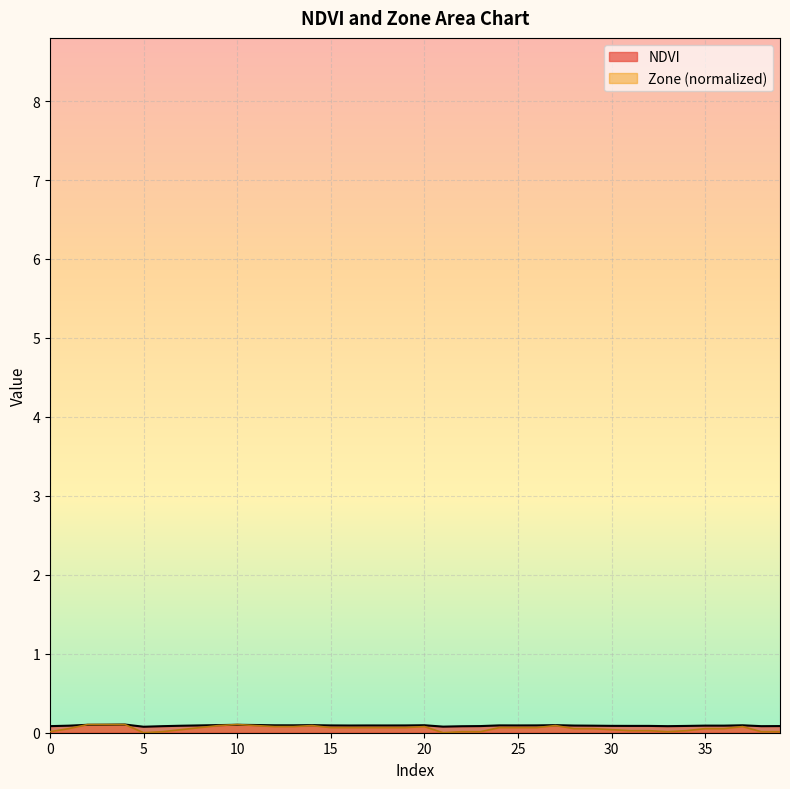

At which label is NDVI closest to 0?

5